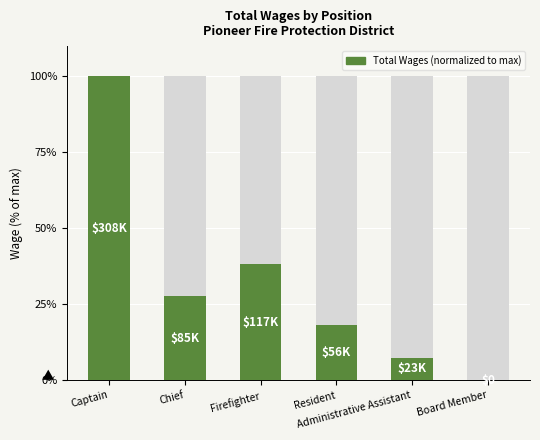

How many categories are shown in the chart?

6